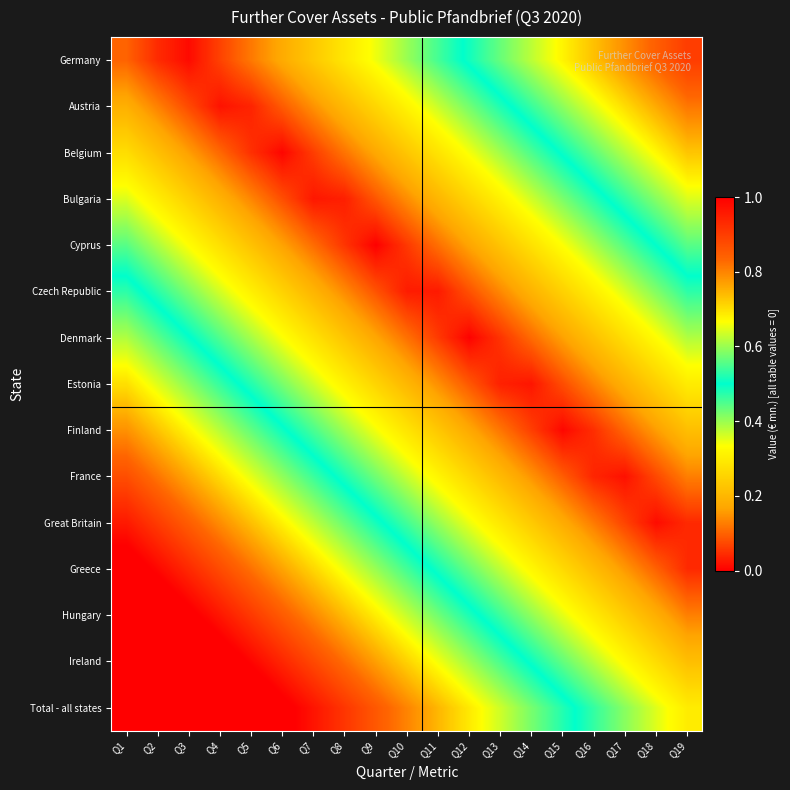

How many series are shown in this chart?

15